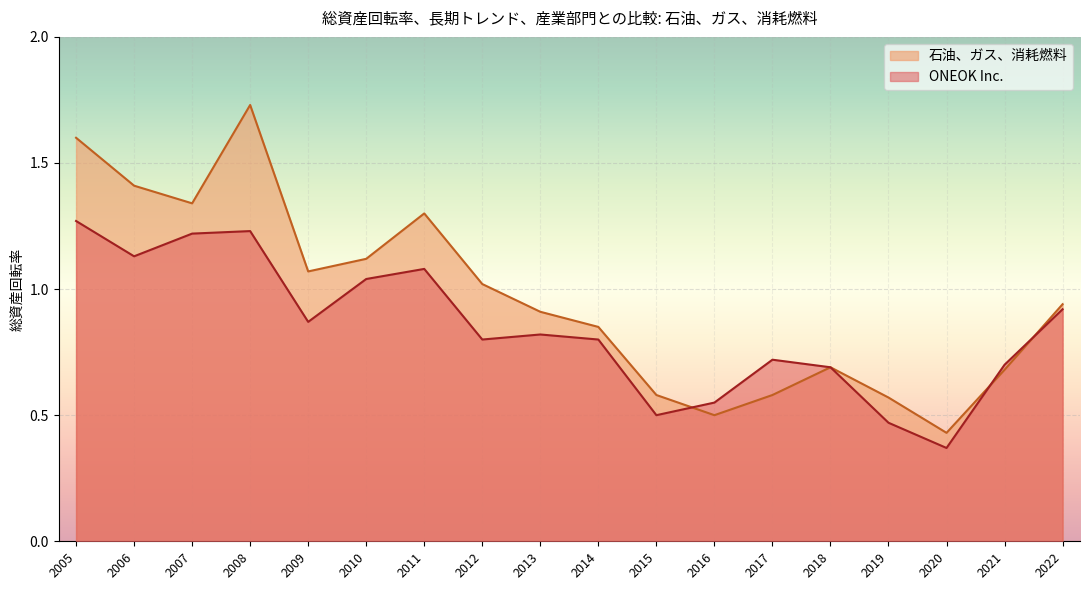

True or false: ONEOK Inc. has a value of 0.8 at 2013.

True